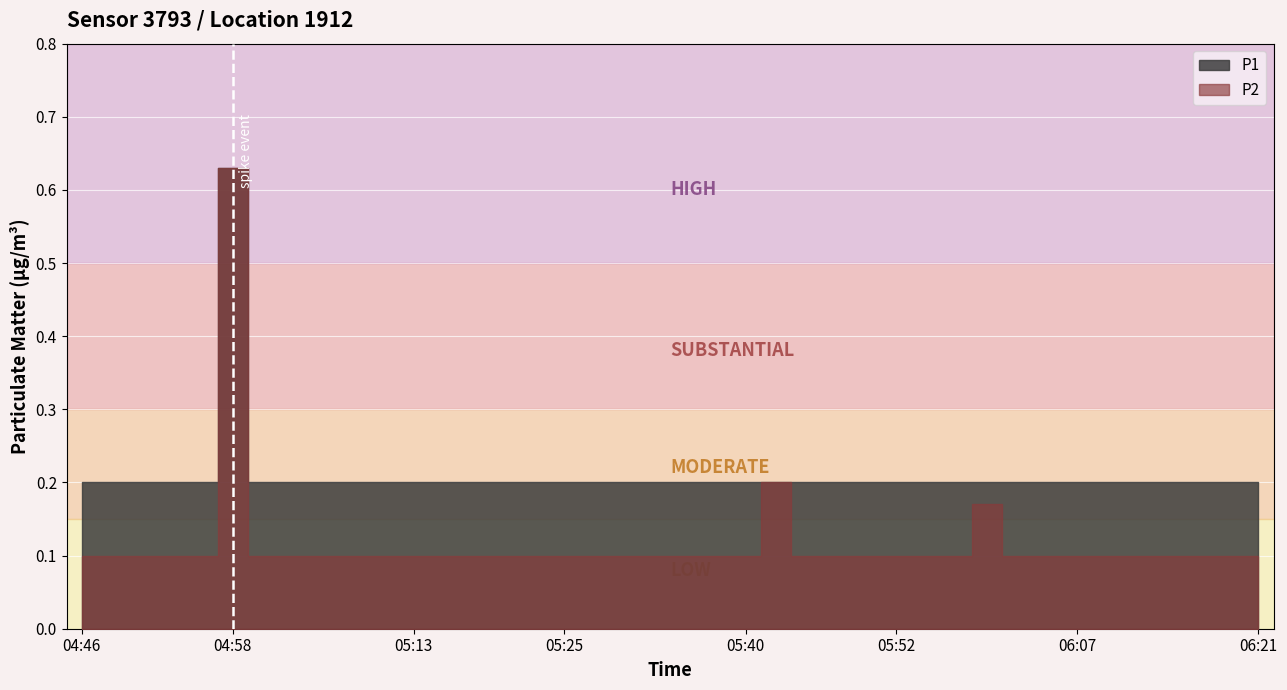

What is the value of the P1 point at the 26th from the left?

0.2